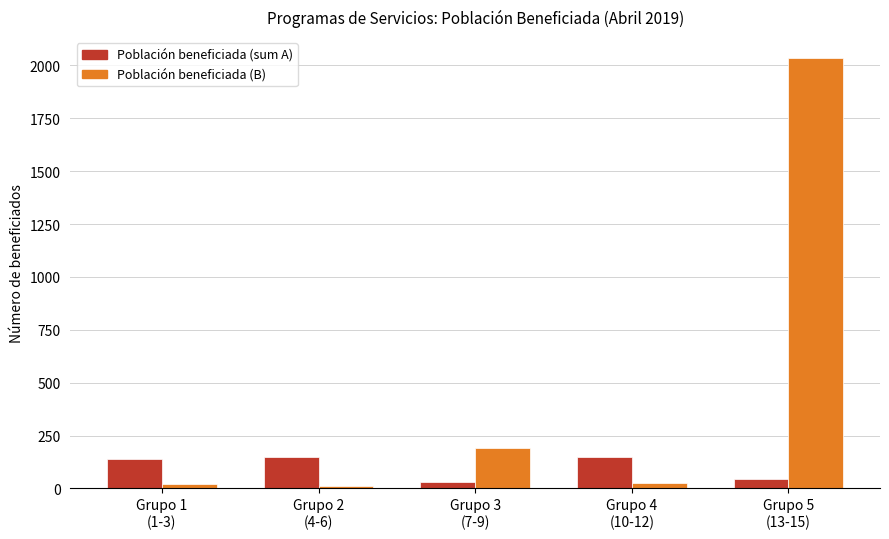

What is the sum of the Población beneficiada (B) values at Grupo 3
(7-9) and Grupo 4
(10-12)?

216